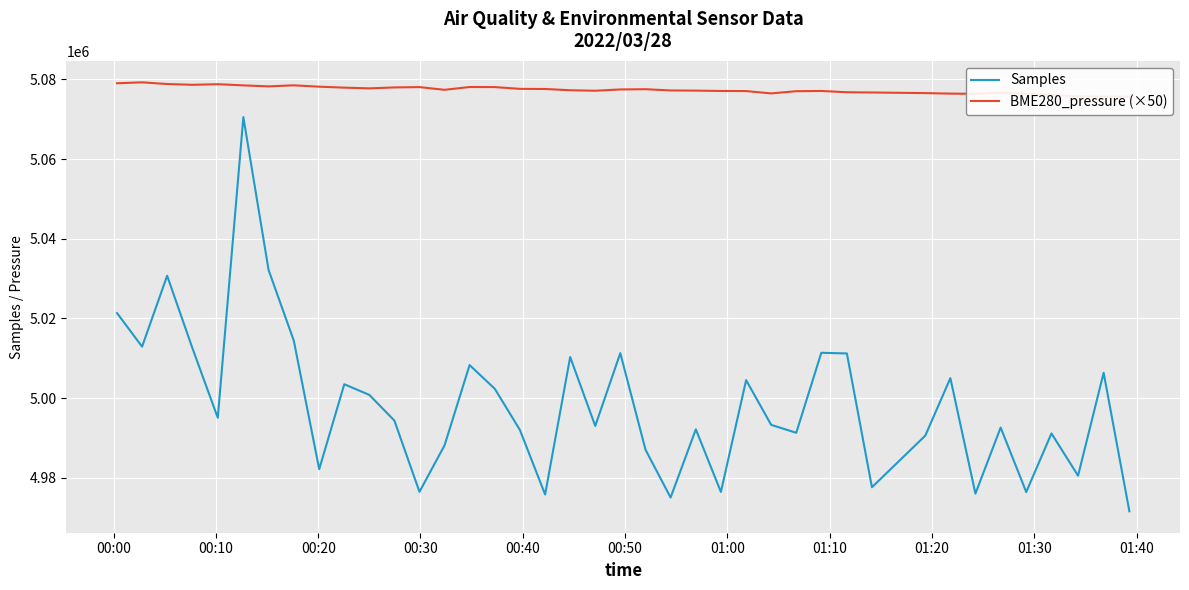

What is the maximum value for Samples?

5070537